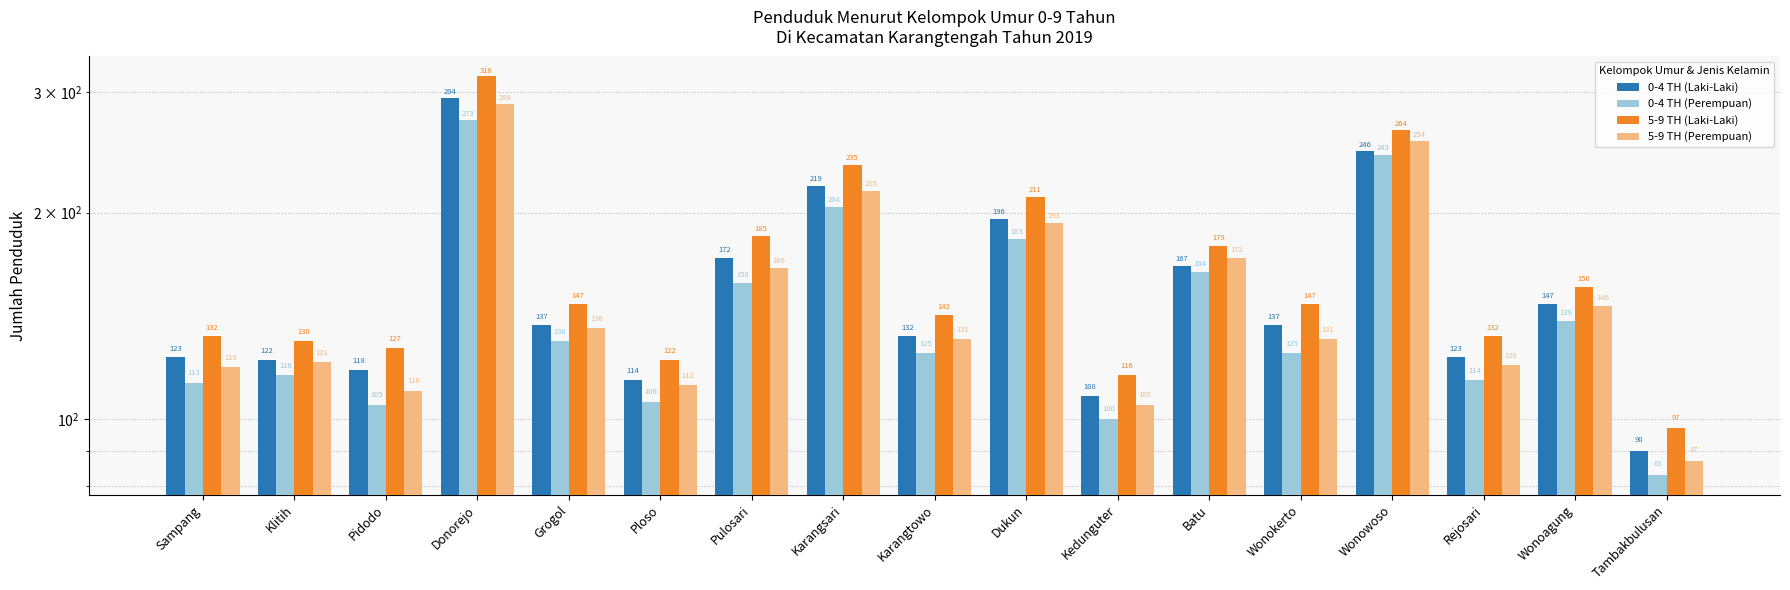

What is the label of the 9th bar from the left?

Karangtowo